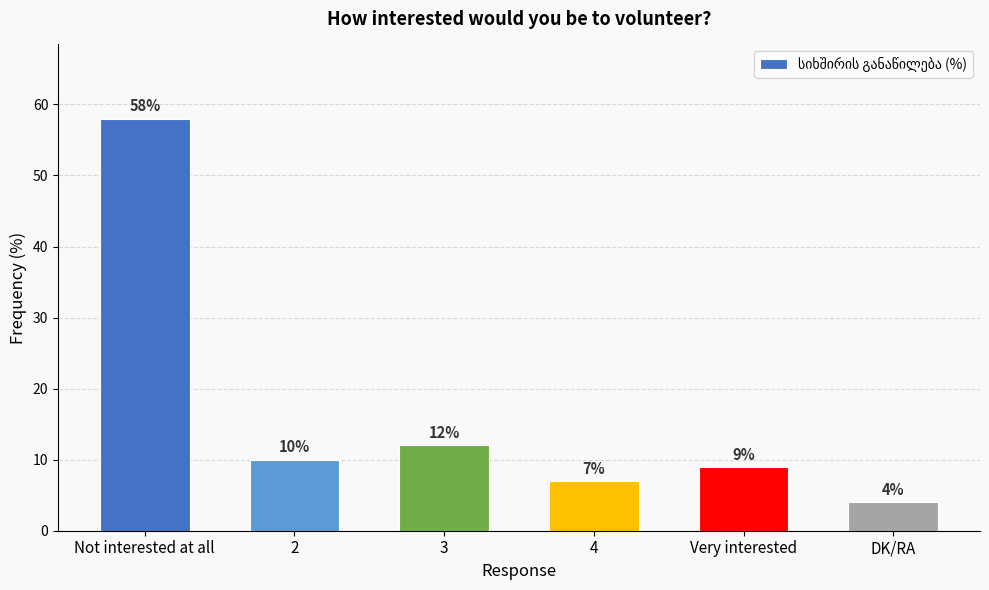

Rank the categories by value from lowest to highest.

DK/RA, 4, Very interested, 2, 3, Not interested at all